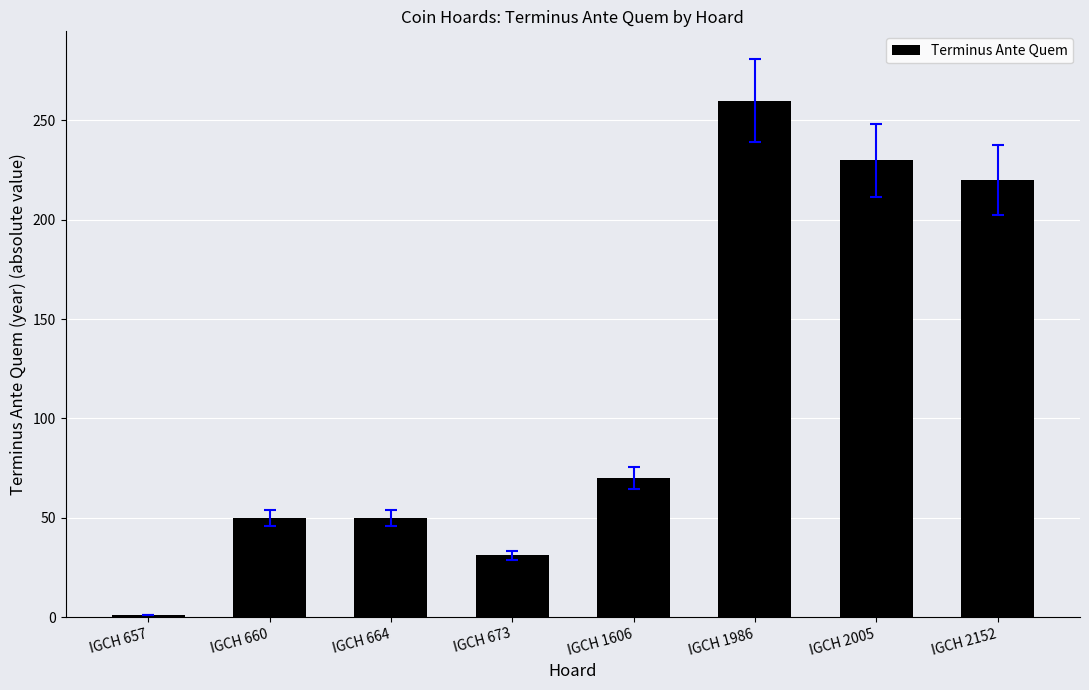

Read the value at IGCH 660, to the nearest 10.

50